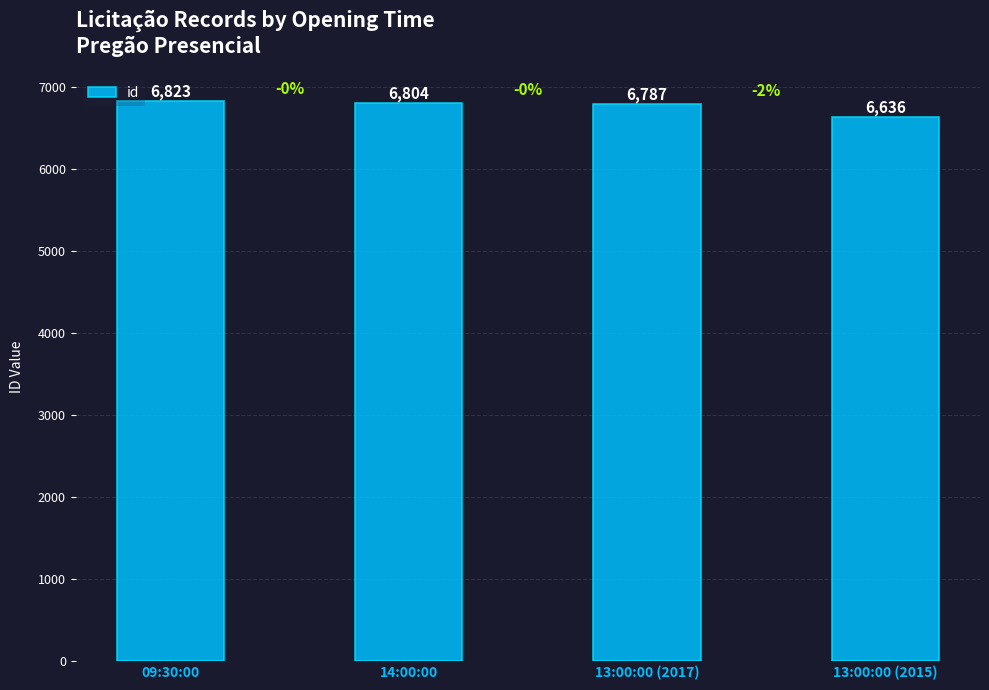

The value at 13:00:00 (2017) is 9907. True or false?

False